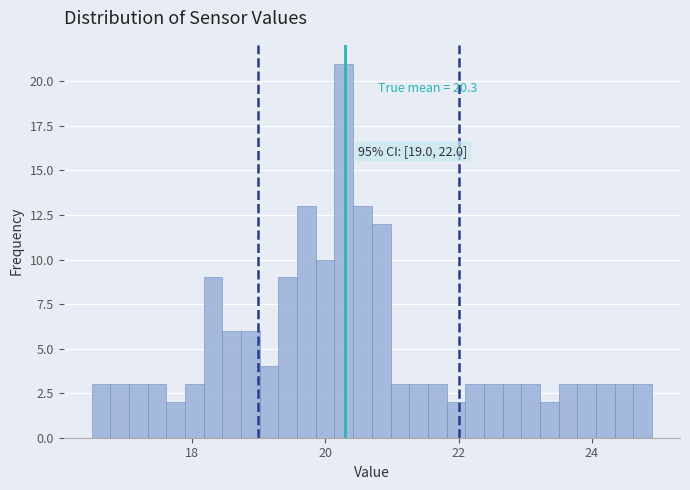

Around what value on the x-axis is the tallest bar? Give the approximate position of its centre, as read against the axis.

20.2